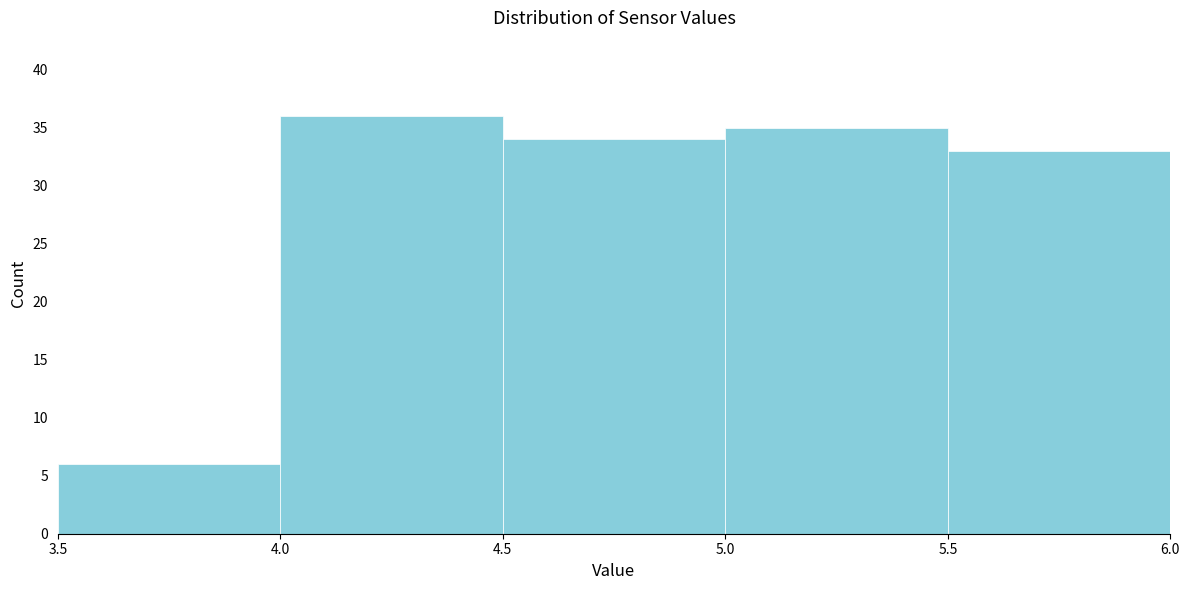

What is the height of the bar covering 5.5 to 6.0 on the x-axis? The values are not printed on the chart, so give them approximately, as read against the axis.

33